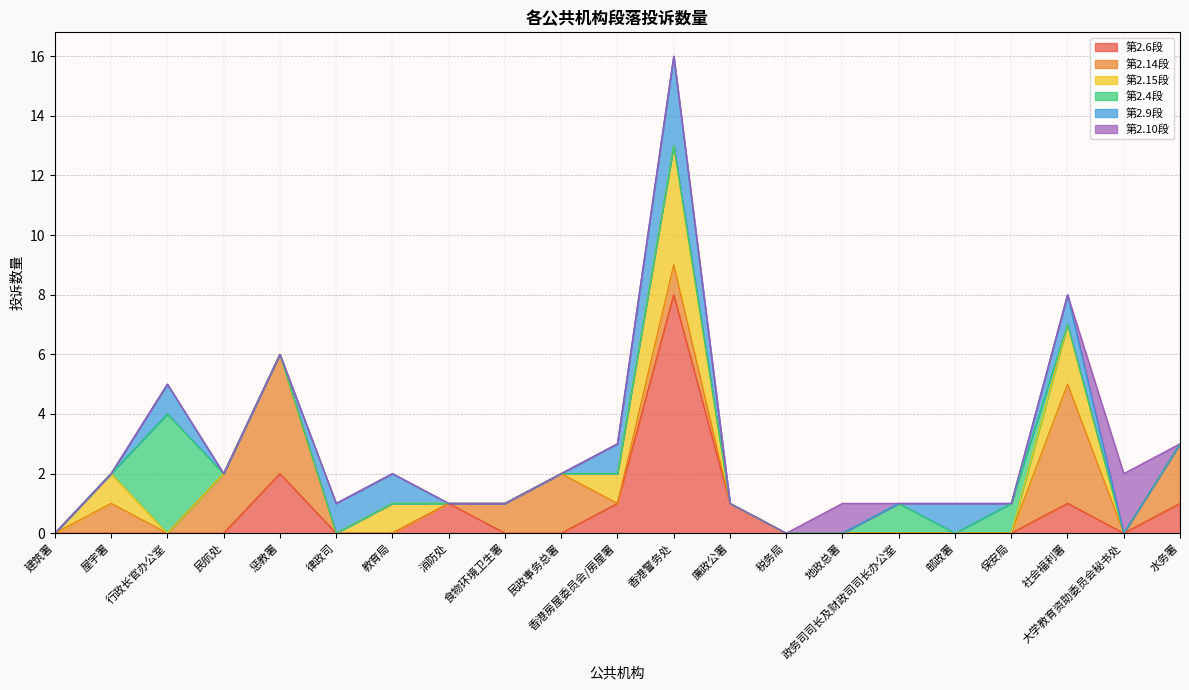

How many interior local valleys does the 第2.4段 series have?

1